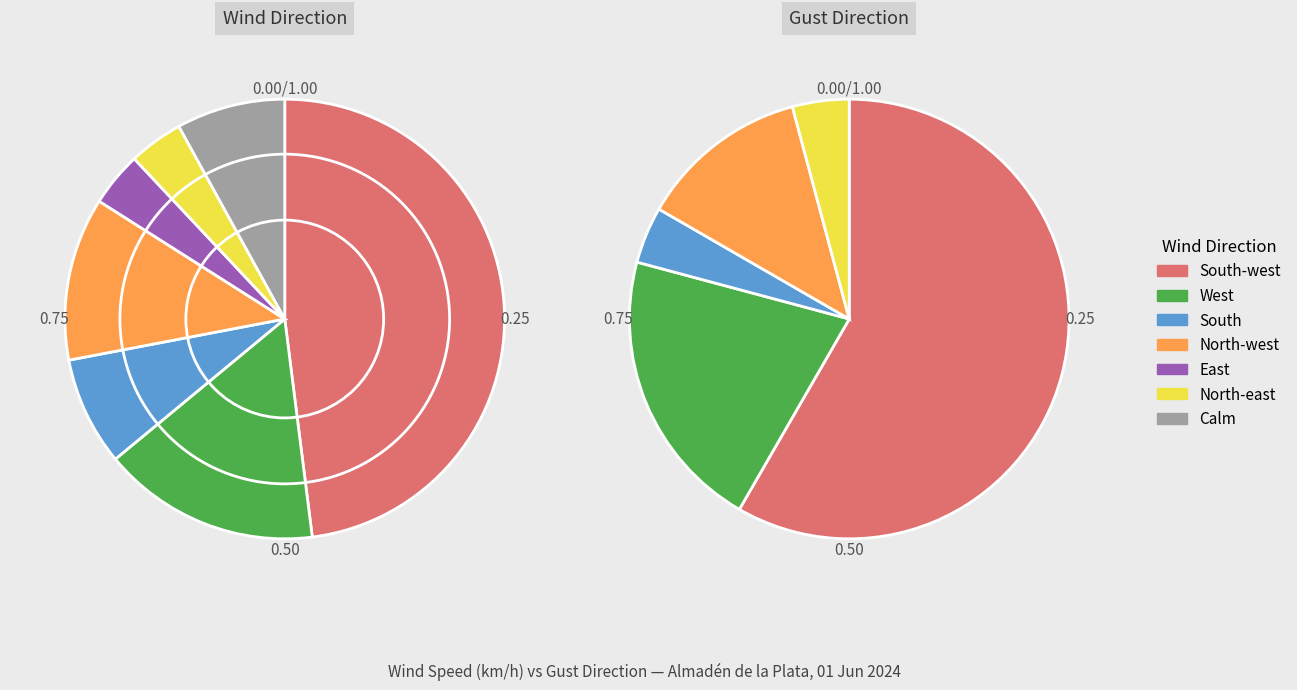

Is North-east the majority of the pie?

No